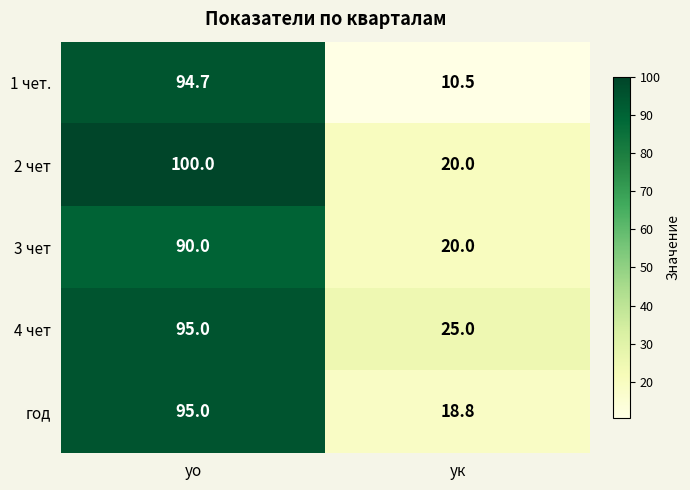

Which category has the highest value across all series?

уо